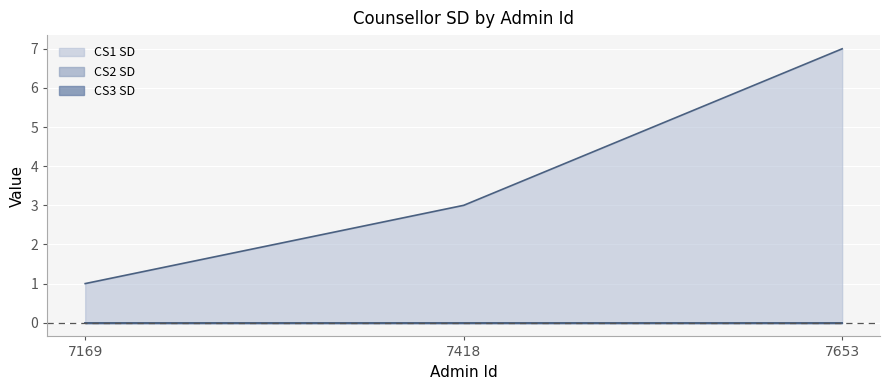

Reading left to right, what are all the values shown in this chart?

CS1 SD: 7169=1	7418=3	7653=7
CS2 SD: 7169=0	7418=0	7653=0
CS3 SD: 7169=0	7418=0	7653=0